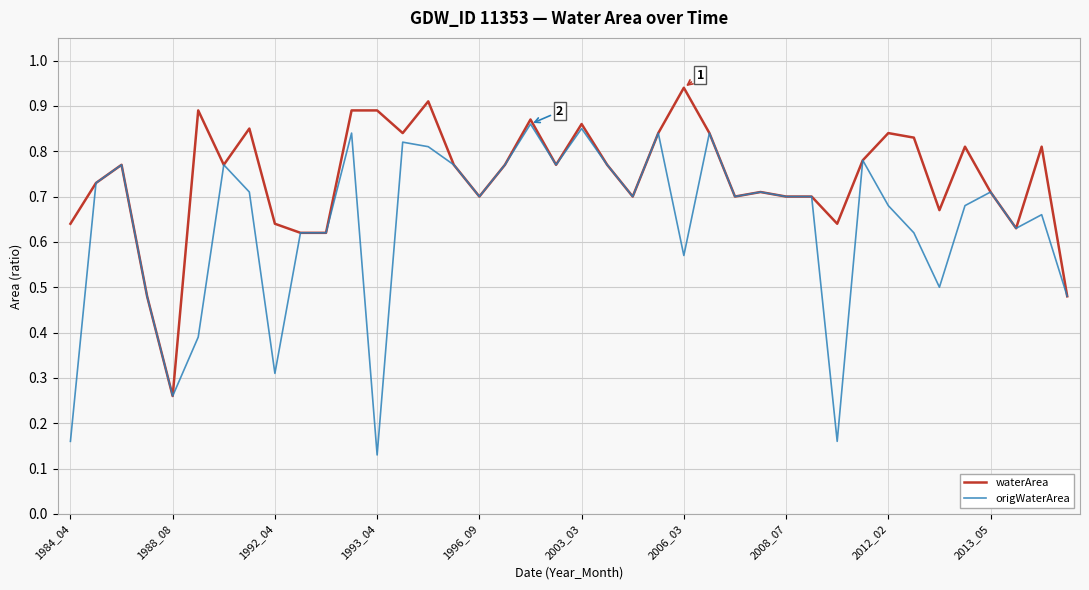

Rank the series by their average value, from lowest to highest.

origWaterArea, waterArea